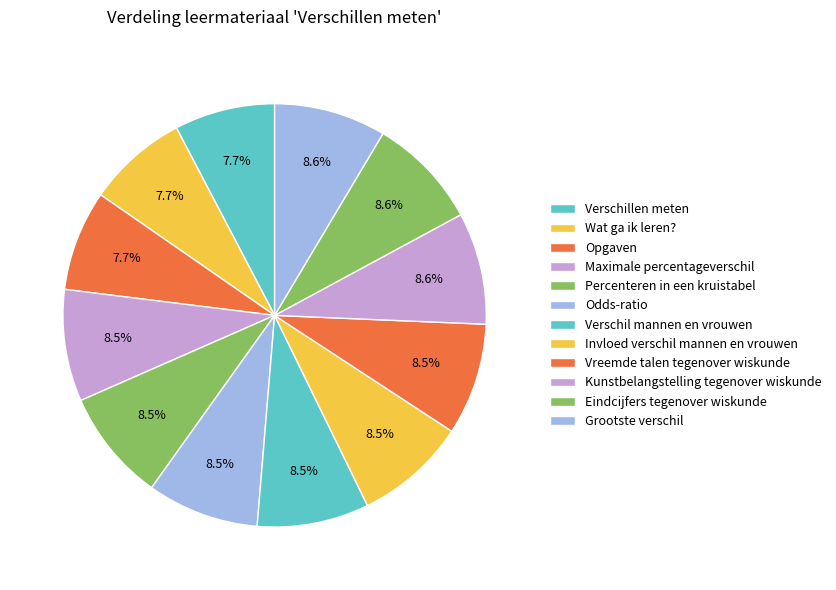

Combined, do Wat ga ik leren? and Eindcijfers tegenover wiskunde account for over 50%?

No